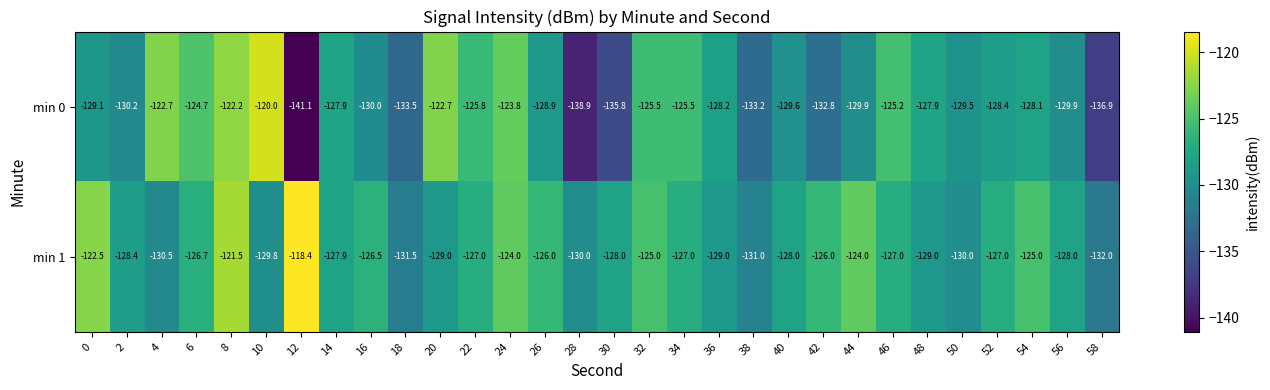

What is the average value of the min 1 series?

-127.2